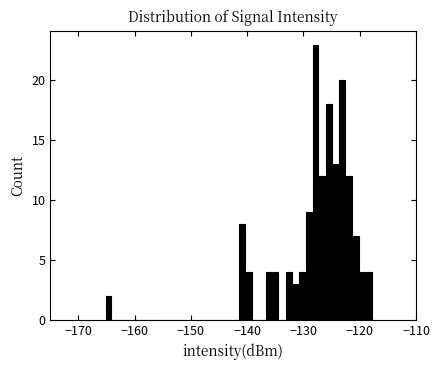

Read against the x-axis, roughly where is the centre of the tallest bar?

-128